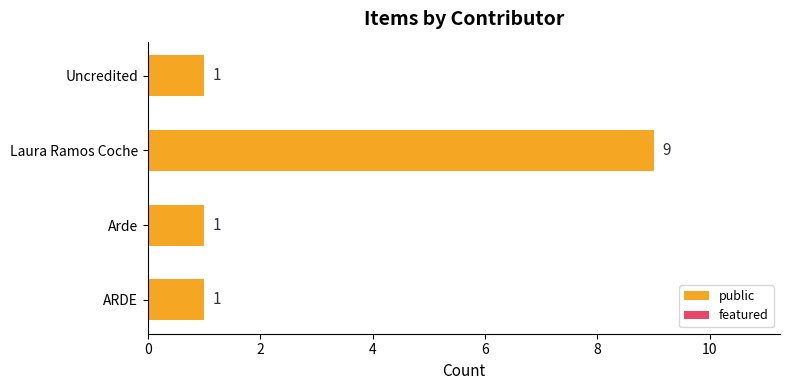

What is the difference between the maximum and minimum values?

8